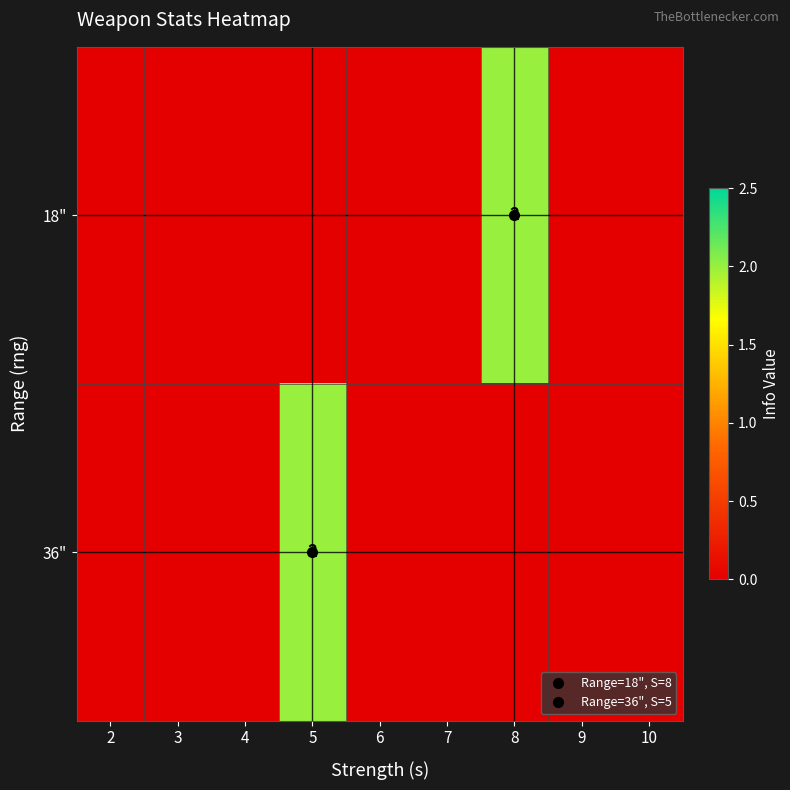

Between 7 and 9, which series saw the biggest shift?

18"